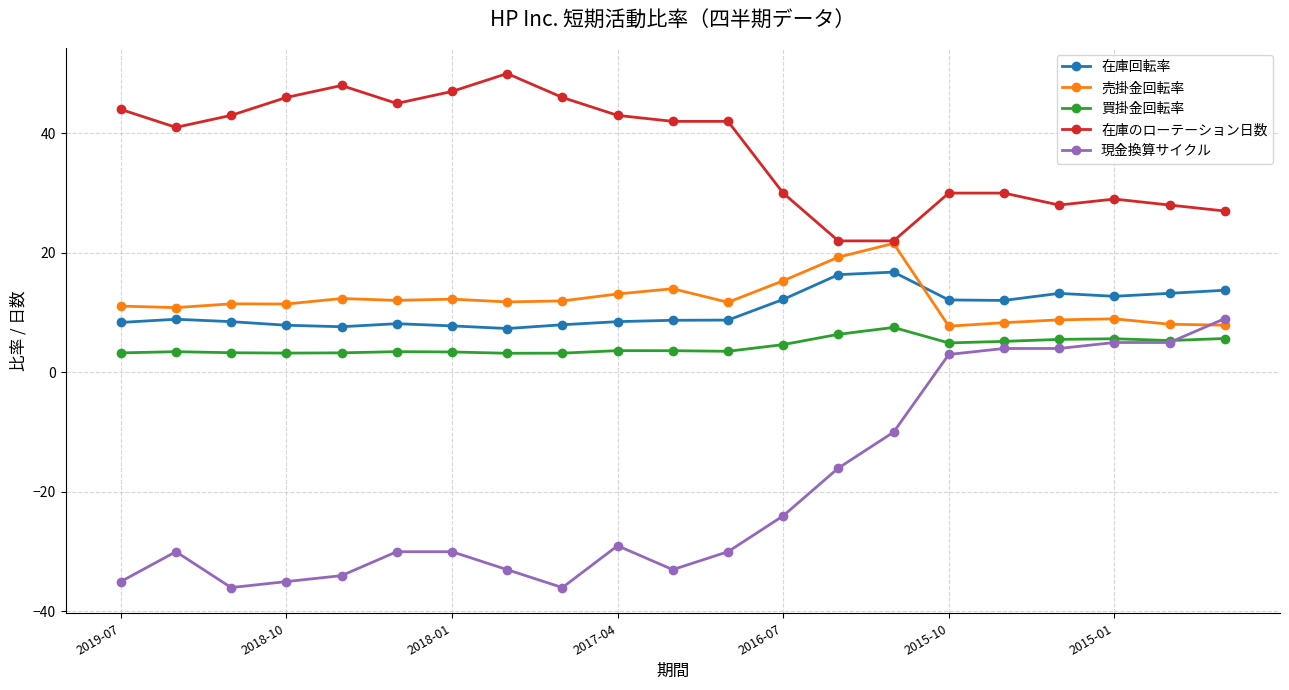

List the series in order of their peak value, lowest first.

買掛金回転率, 現金換算サイクル, 在庫回転率, 売掛金回転率, 在庫のローテーション日数